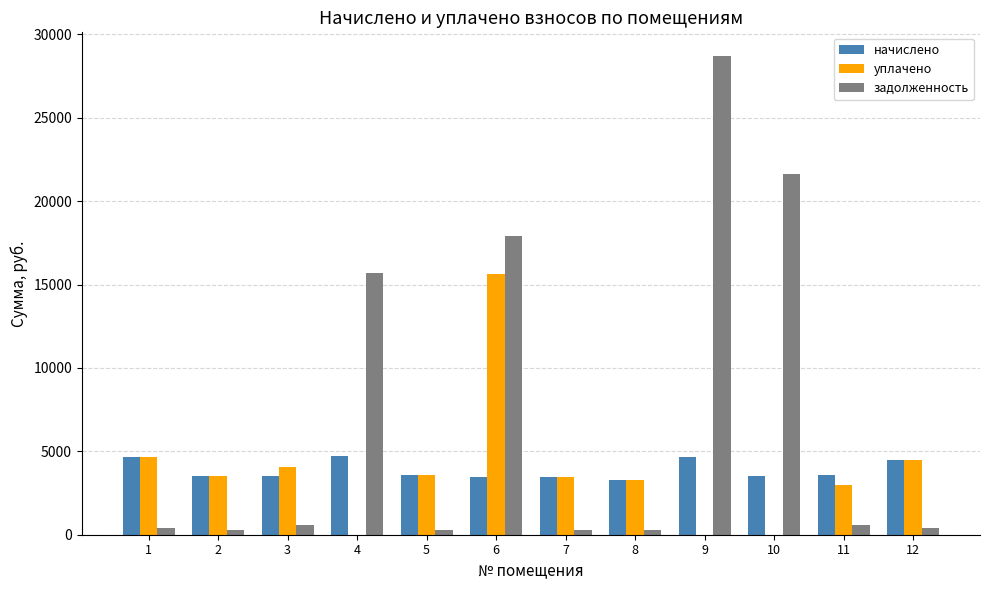

What is the average value of the уплачено series?

3810.4